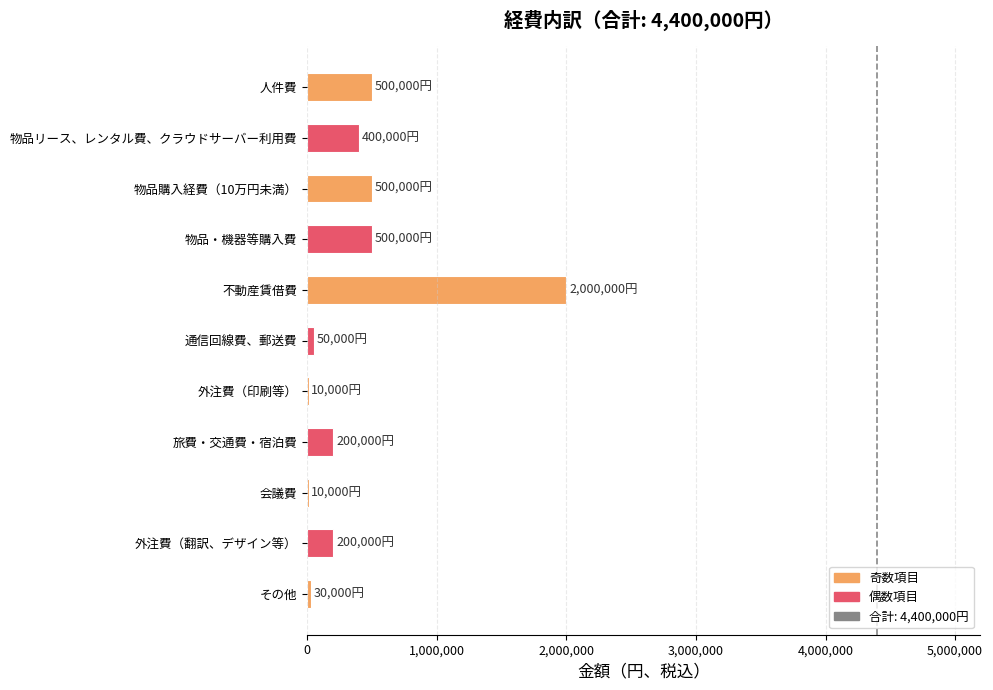

What is the sum of all values?

4400000